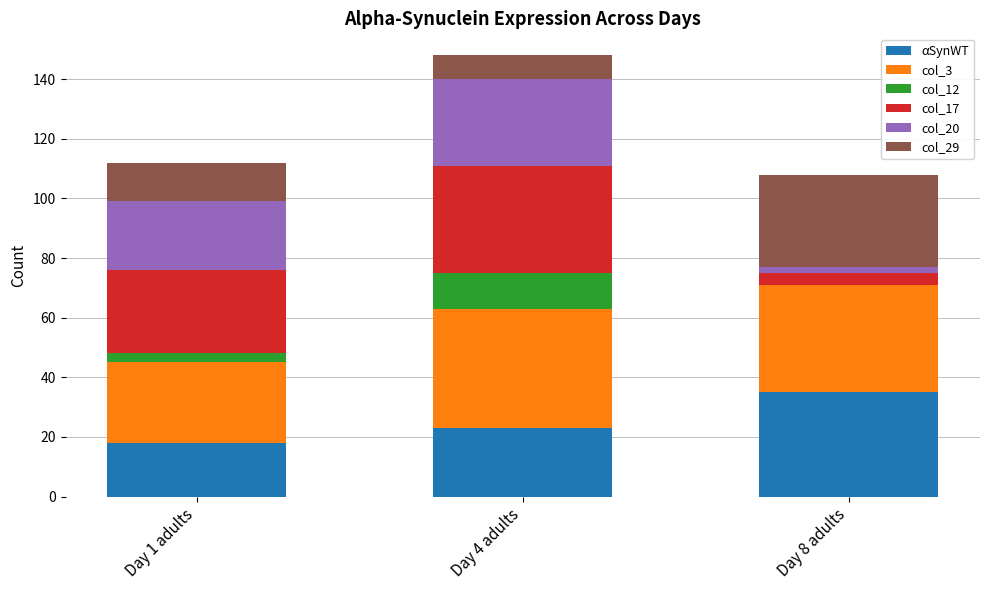

What is the maximum value for αSynWT?

35